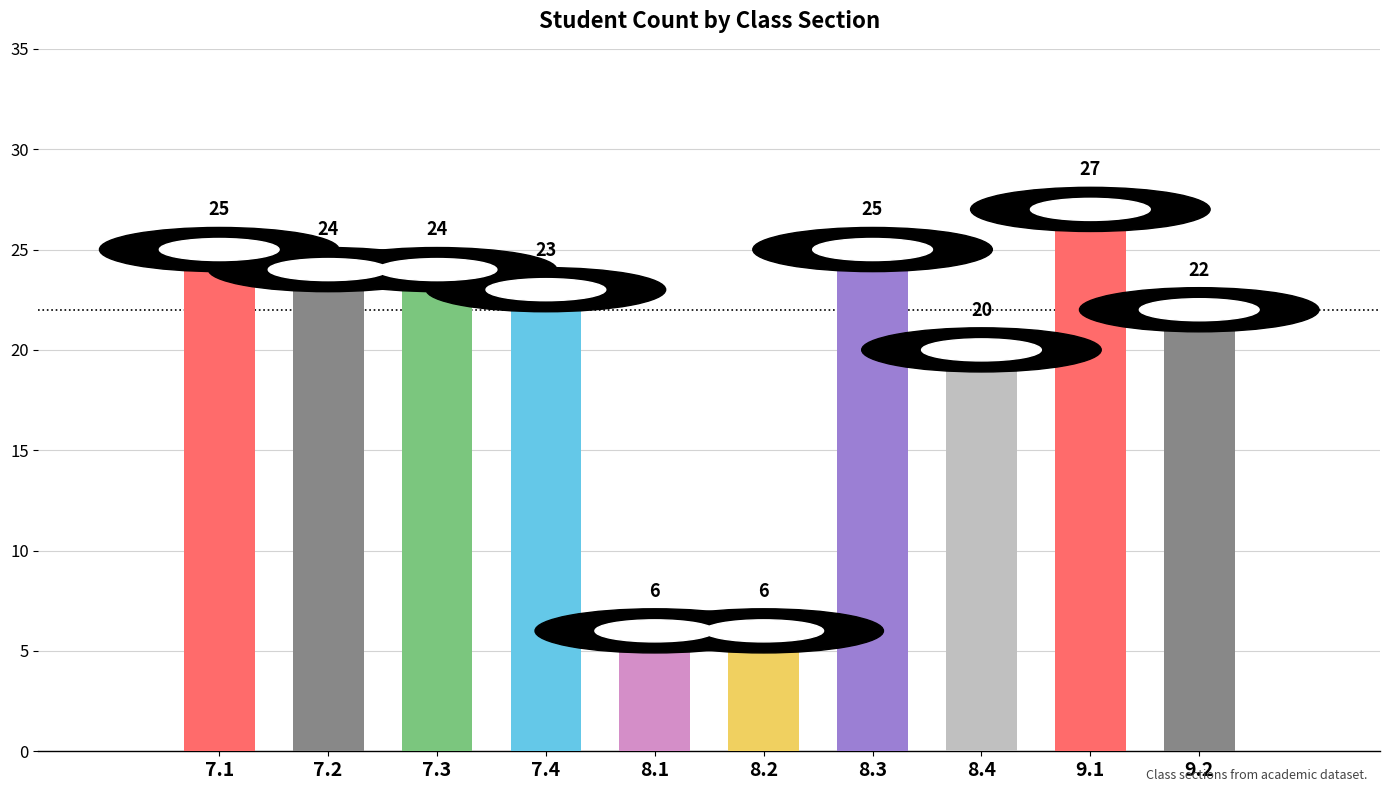

How many bars are there in total?

10